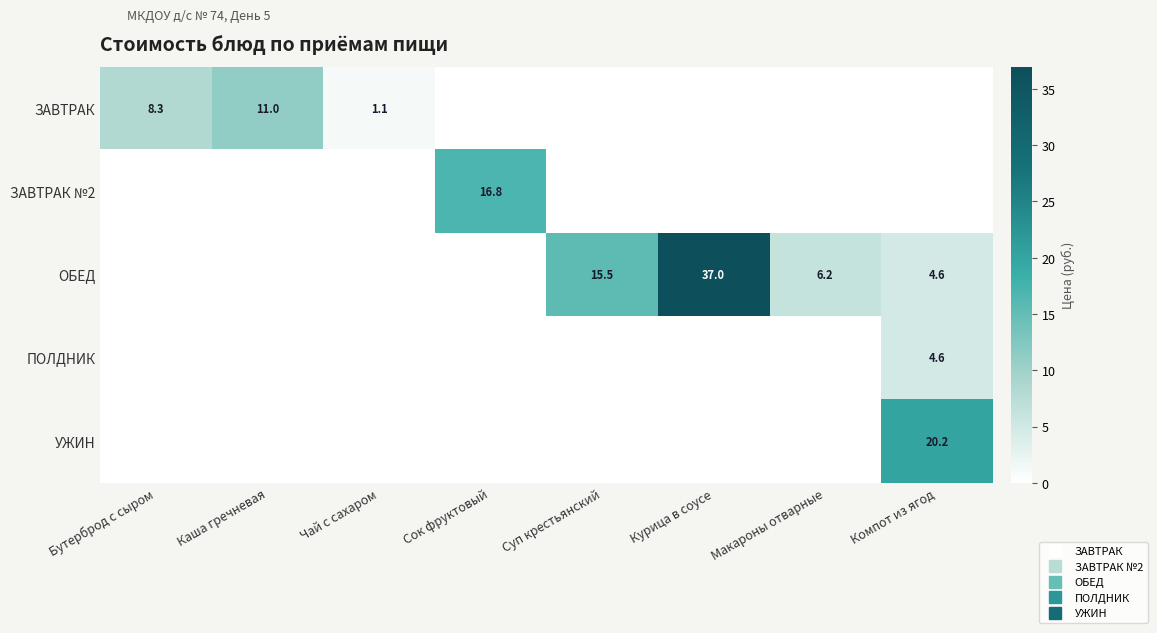

Is the value of ЗАВТРАК №2 at Сок фруктовый greater than the value of ЗАВТРАК at Сок фруктовый?

Yes